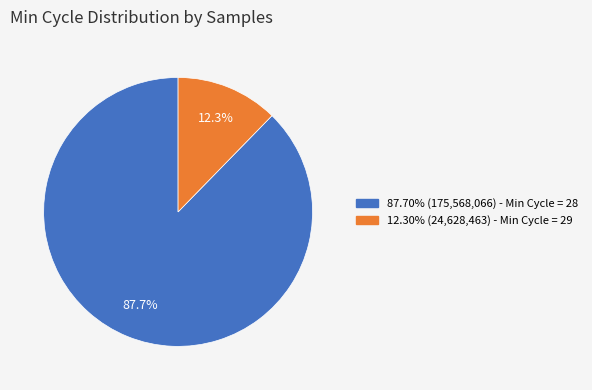

Is there any slice that represents more than half of the pie?

Yes